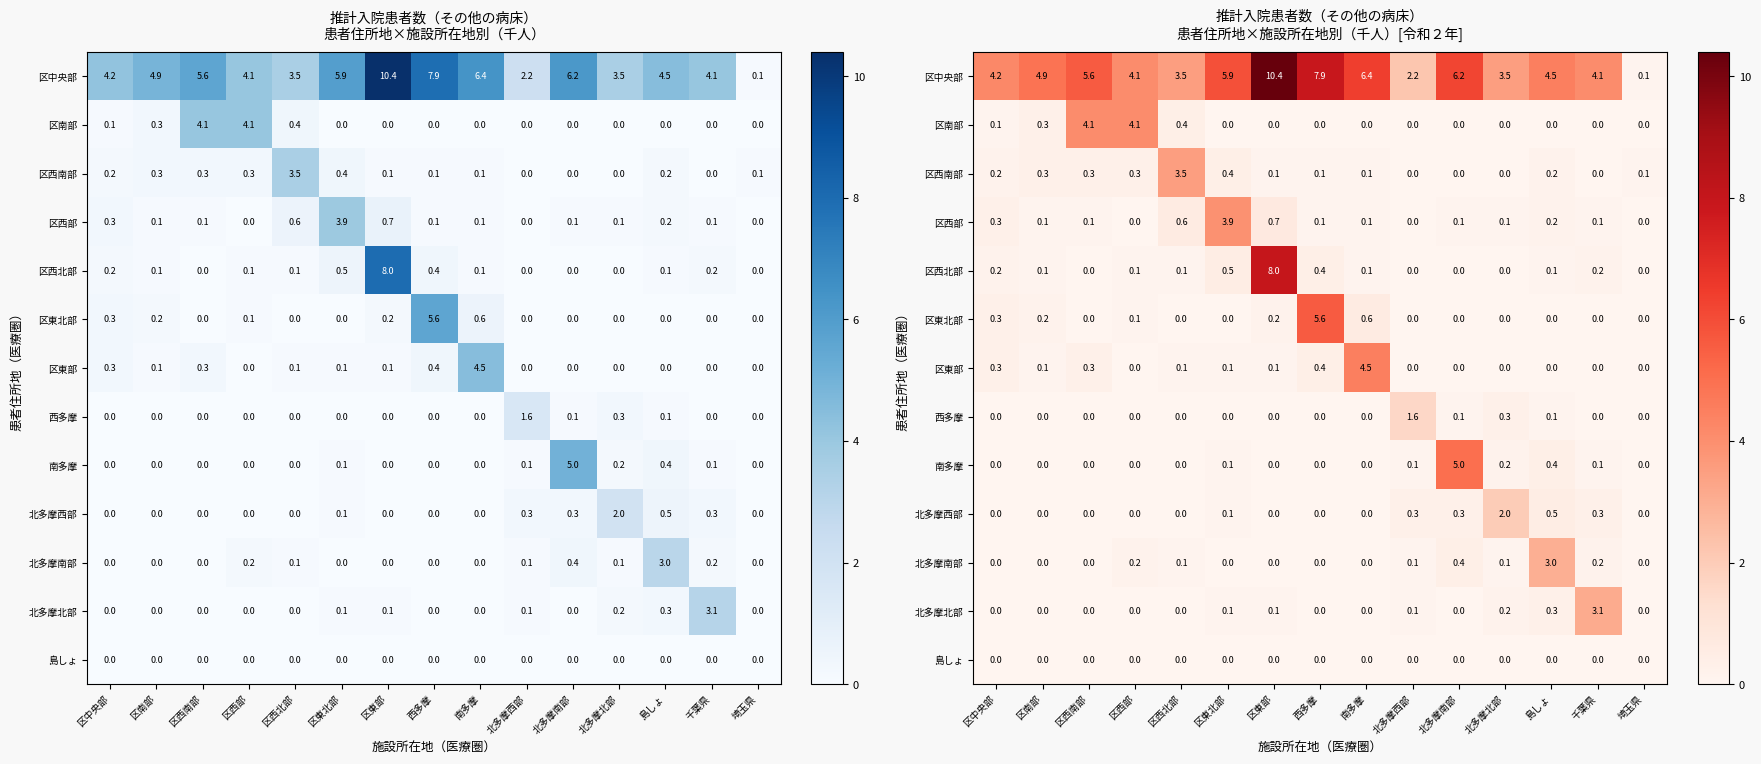

Rank the categories by 区東北部 value from lowest to highest.

区西南部, 区西北部, 区東北部, 北多摩西部, 北多摩南部, 北多摩北部, 島しょ, 千葉県, 埼玉県, 区西部, 区南部, 区東部, 区中央部, 南多摩, 西多摩